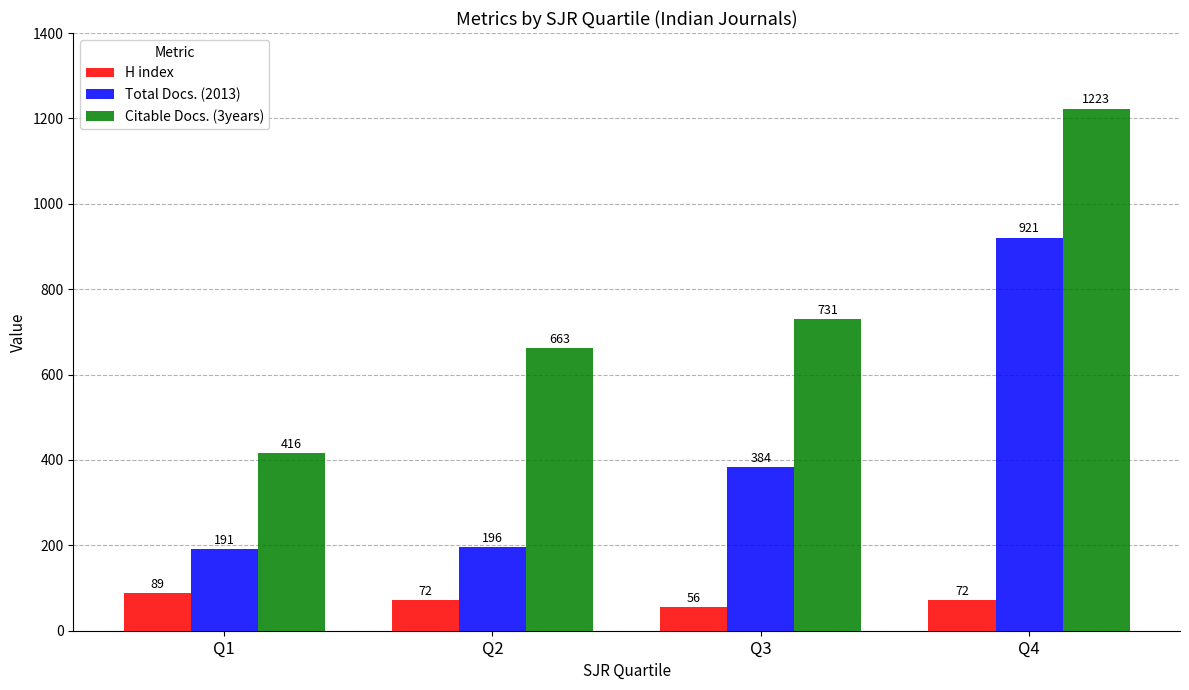

How many groups of bars are there?

4